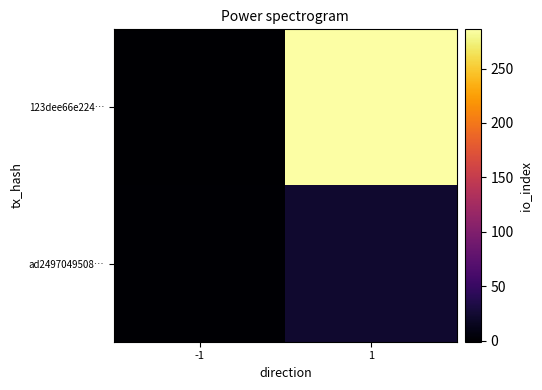

Reading left to right, transcribe all the data shown in this chart.

123dee66e224…: -1=-1	1=286
ad2497049508…: -1=1	1=23